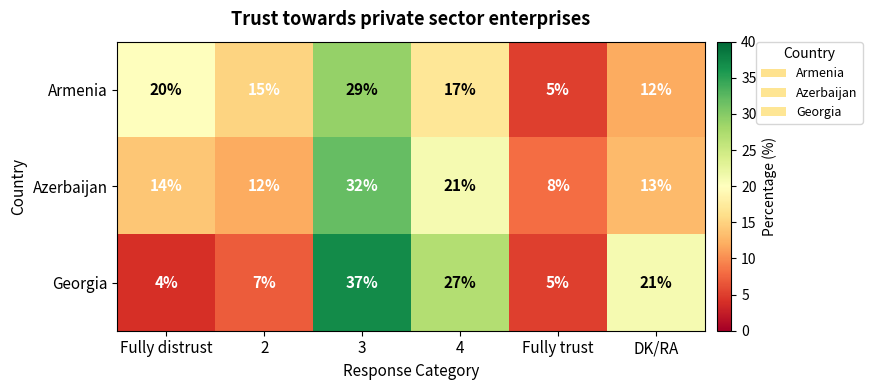

At how many categories does at least one series exceed 9?

5